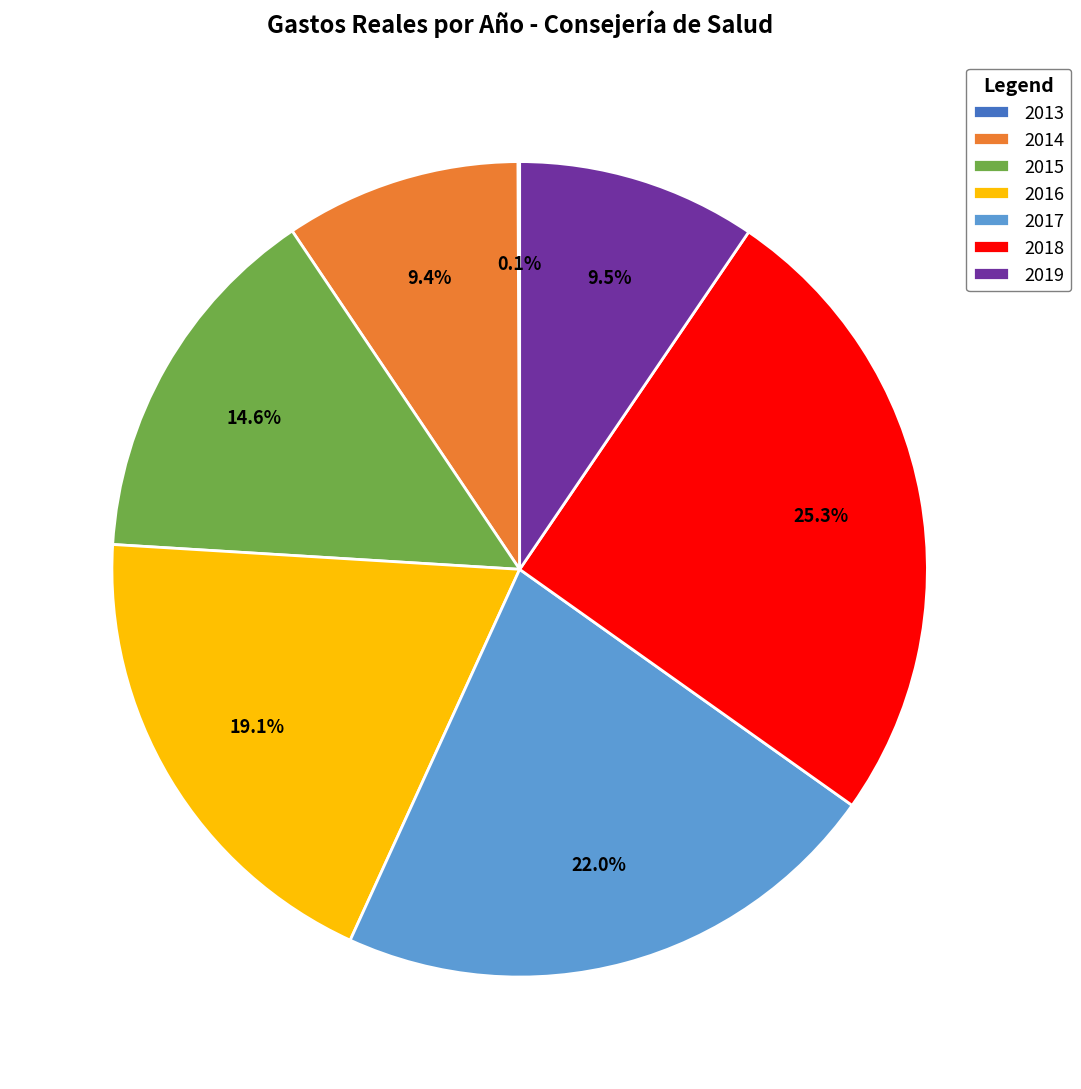

Between 2019 and 2015, which is larger?

2015